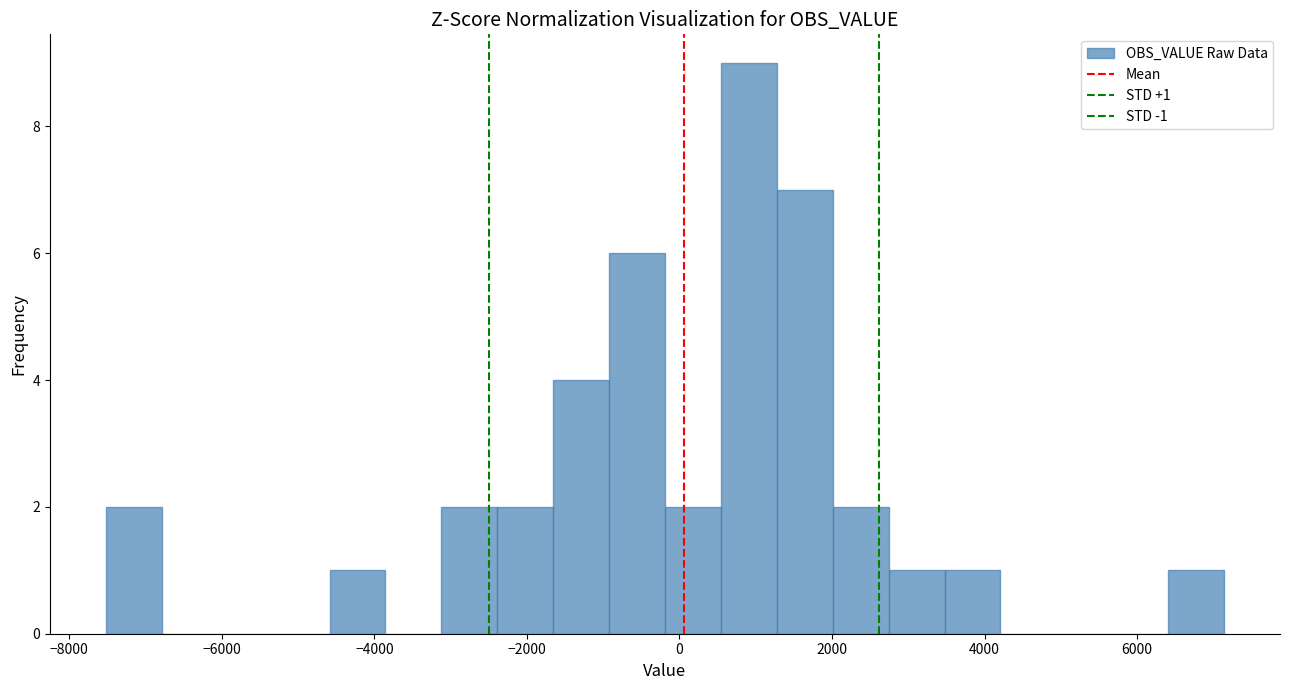

Around what value on the x-axis is the tallest bar? Give the approximate position of its centre, as read against the axis.

1000